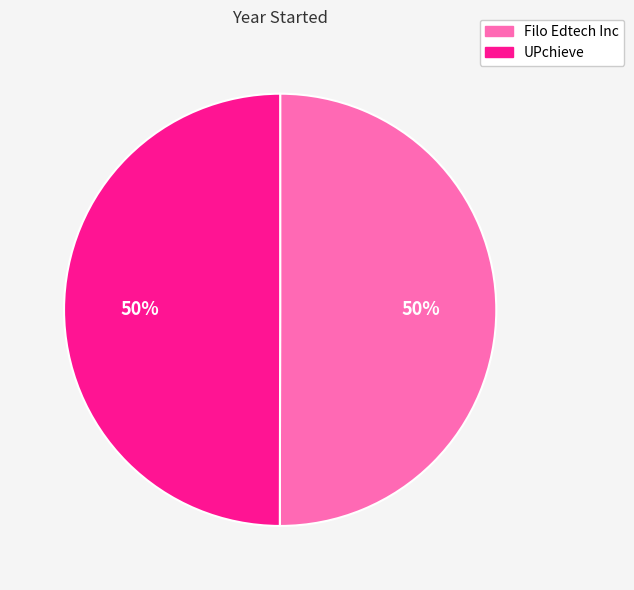

Is it true that UPchieve is 50% of the pie?

True